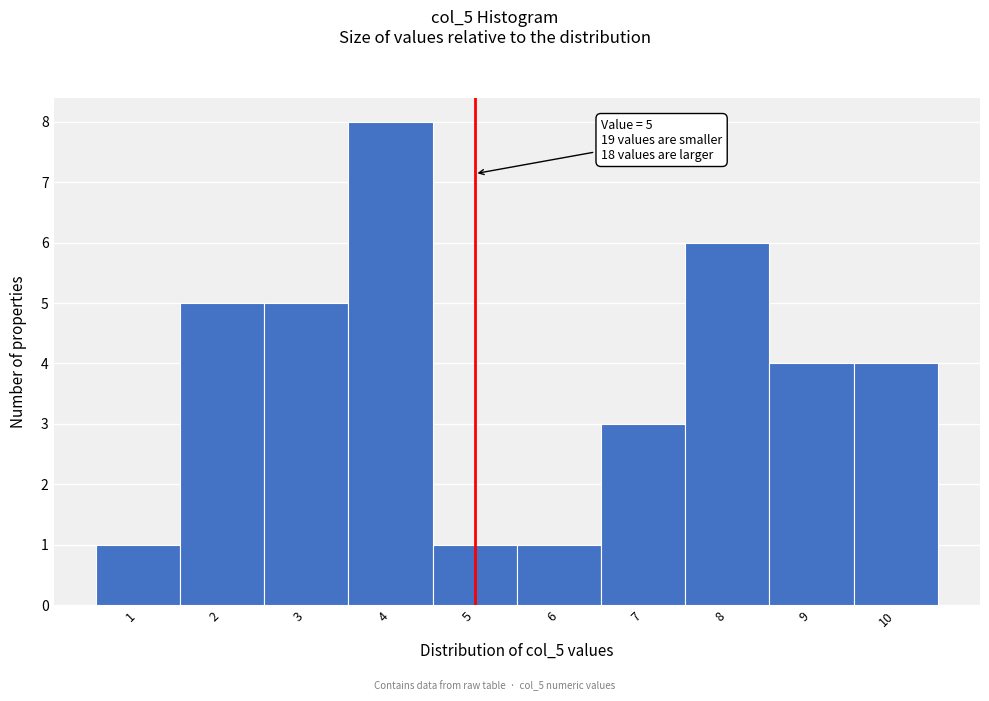

Over which range of the x-axis is the bar tallest?

3.5 to 4.5